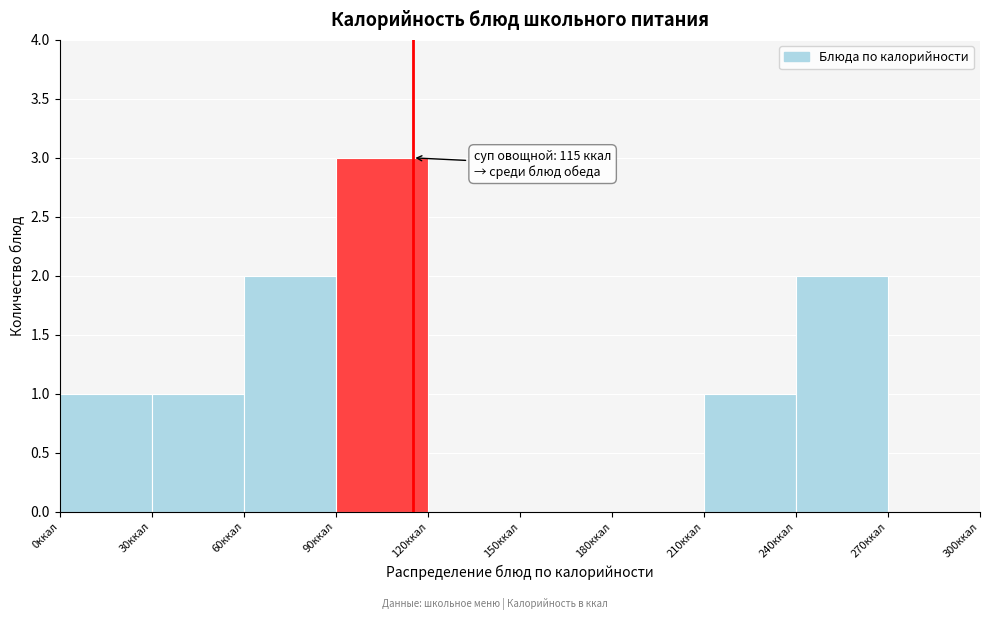

Which range on the x-axis has the tallest bar?

90 to 120